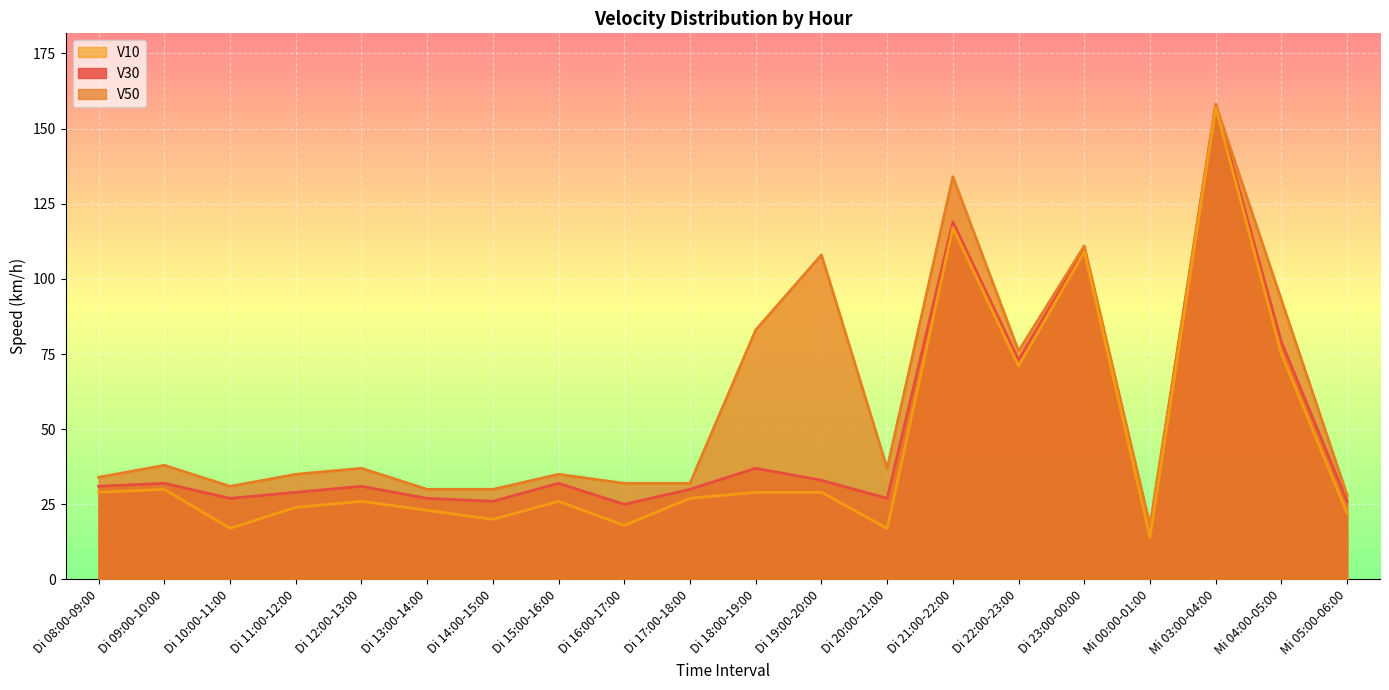

True or false: V10 and V50 cross at least once.

False